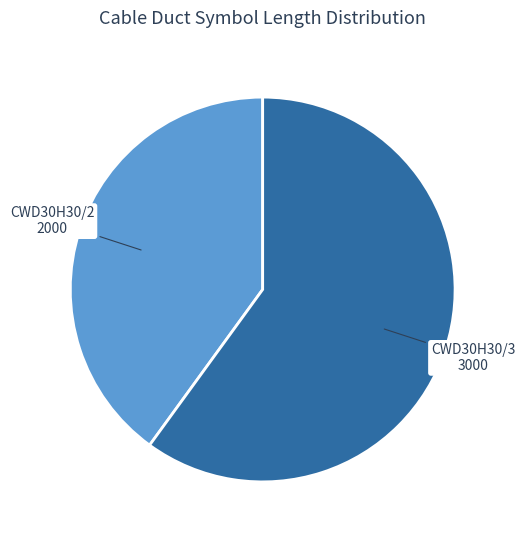

Which slice represents more than half of the pie?

CWD30H30/3